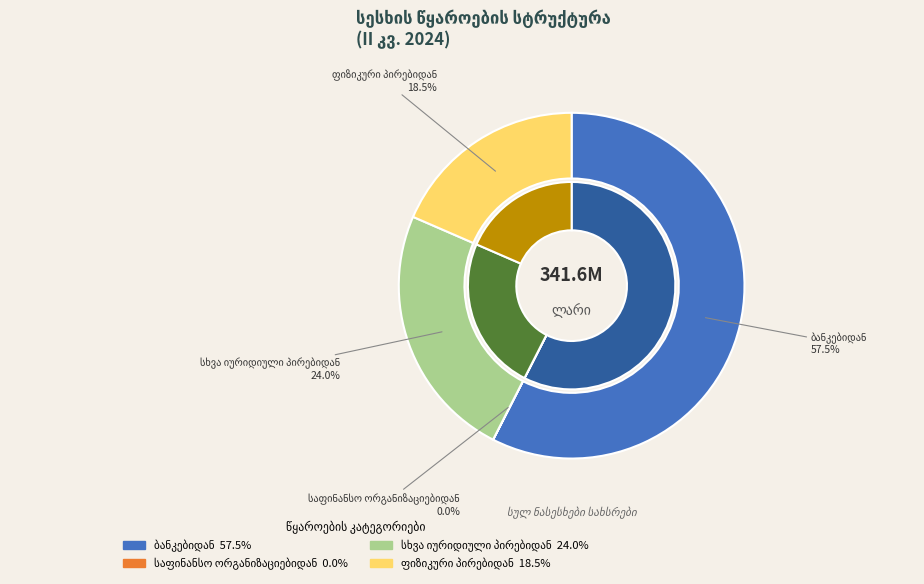

Is it true that ფიზიკური პირებიდან is 28% of the pie?

False